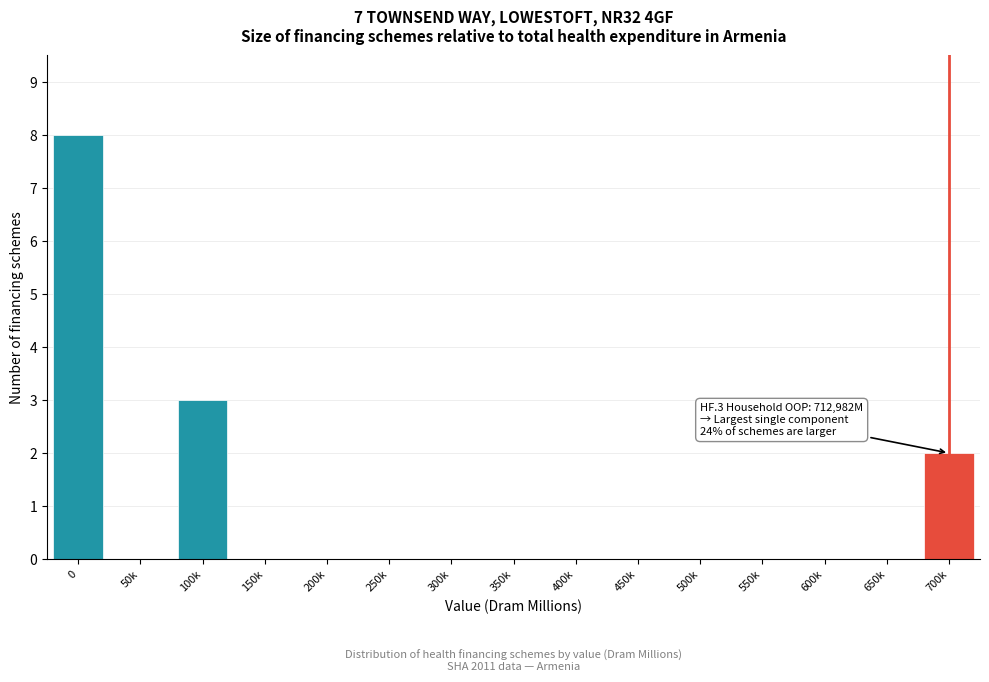

Reading left to right, what are all the values shown in this chart?

0=8	50k=0	100k=3	150k=0	200k=0	250k=0	300k=0	350k=0	400k=0	450k=0	500k=0	550k=0	600k=0	650k=0	700k=2